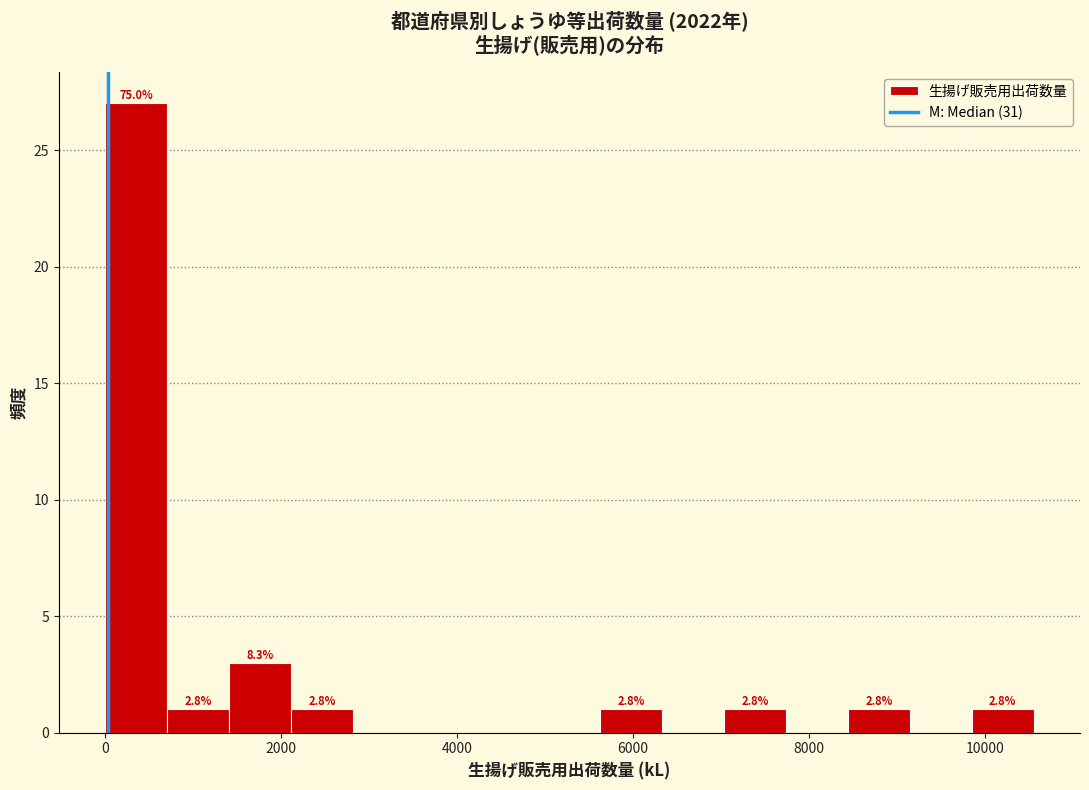

Around what value on the x-axis is the tallest bar? Give the approximate position of its centre, as read against the axis.

400